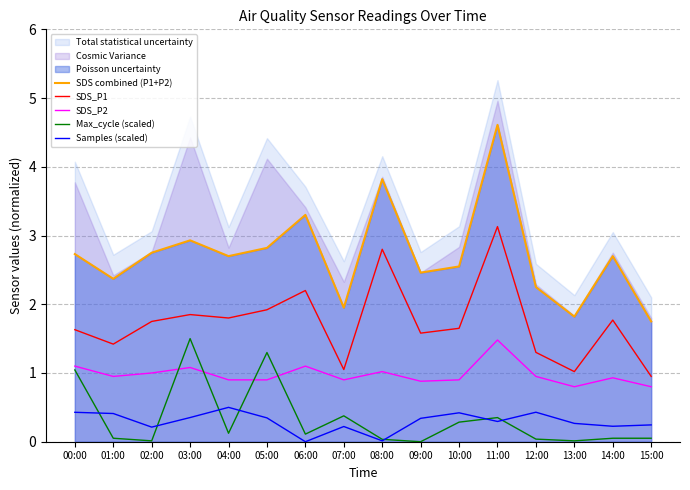

Which series has the largest range (max minus min)?

SDS combined (P1+P2)